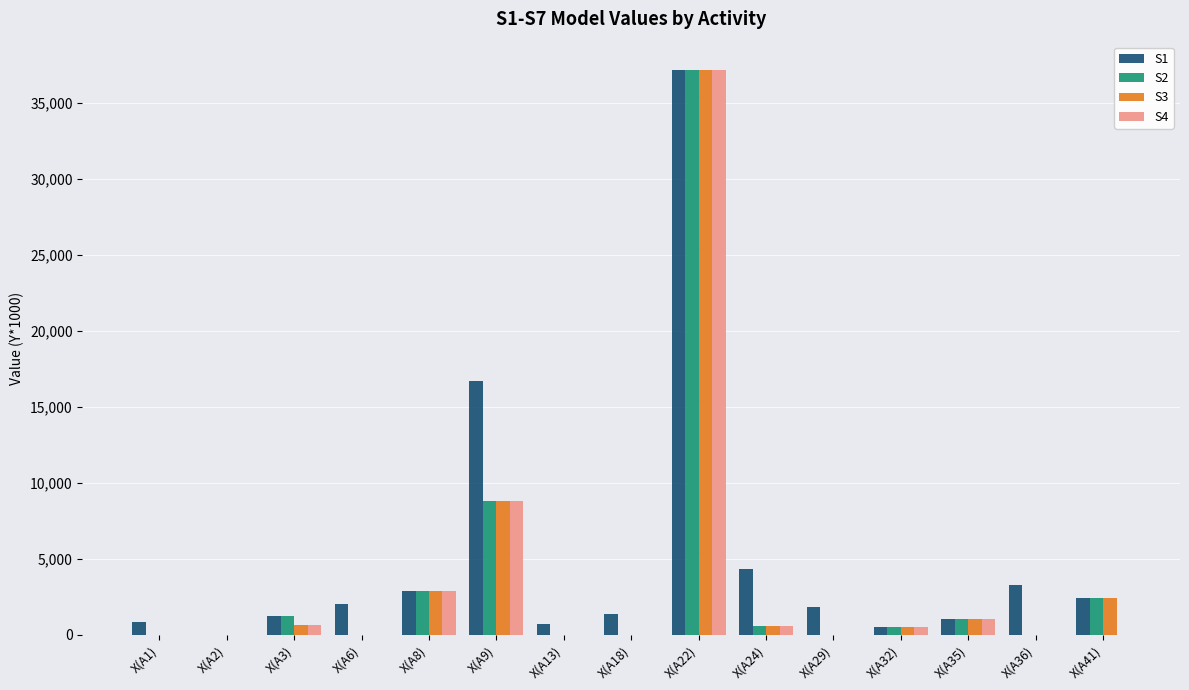

How many groups of bars are there?

15